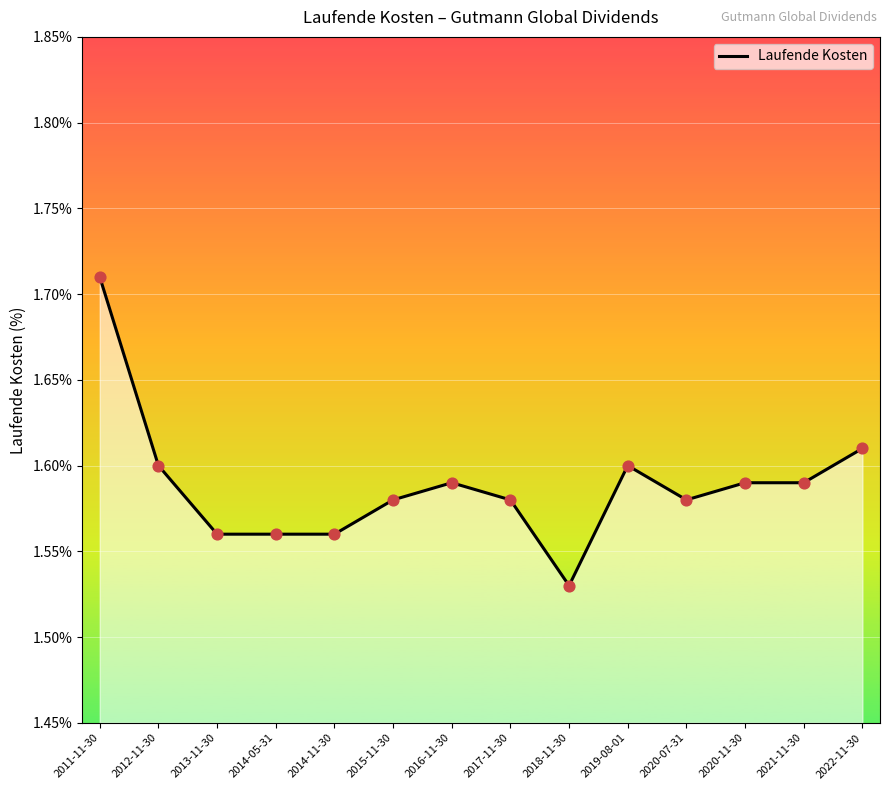

Approximately how many times larger is the value at 2015-11-30 compared to 2022-11-30?

1.0